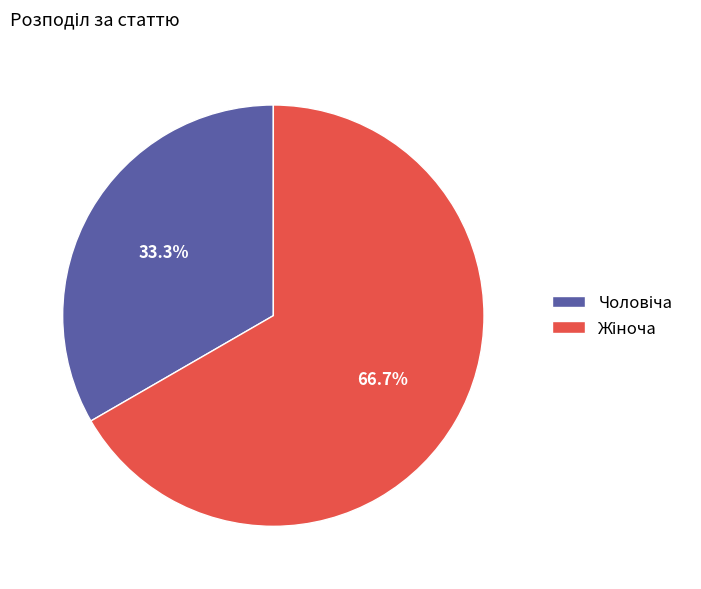

Does any single category account for the majority?

Yes